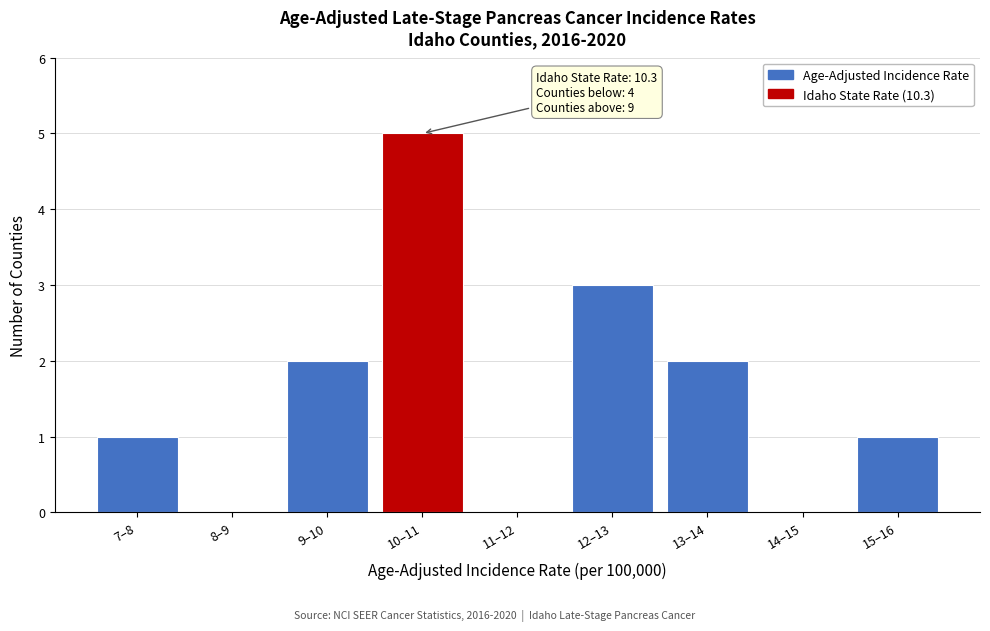

Reading right to left, transcribe all the data shown in this chart.

15–16=1	14–15=0	13–14=2	12–13=3	11–12=0	10–11=5	9–10=2	8–9=0	7–8=1